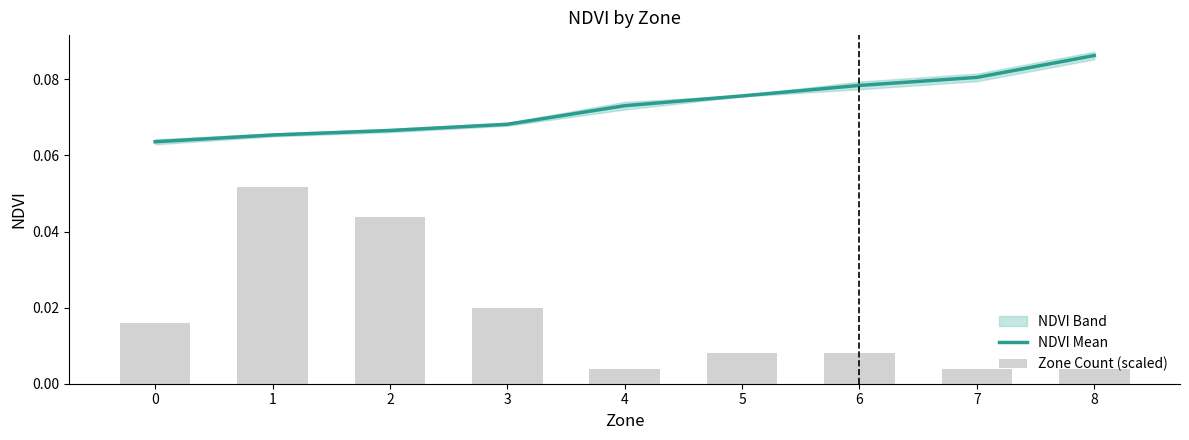

Reading left to right, transcribe all the data shown in this chart.

NDVI Mean: 0.1	0.1	0.1	0.1	0.1	0.1	0.1	0.1	0.1
Zone Count (scaled): 0.0	0.1	0.0	0.0	0.0	0.0	0.0	0.0	0.0